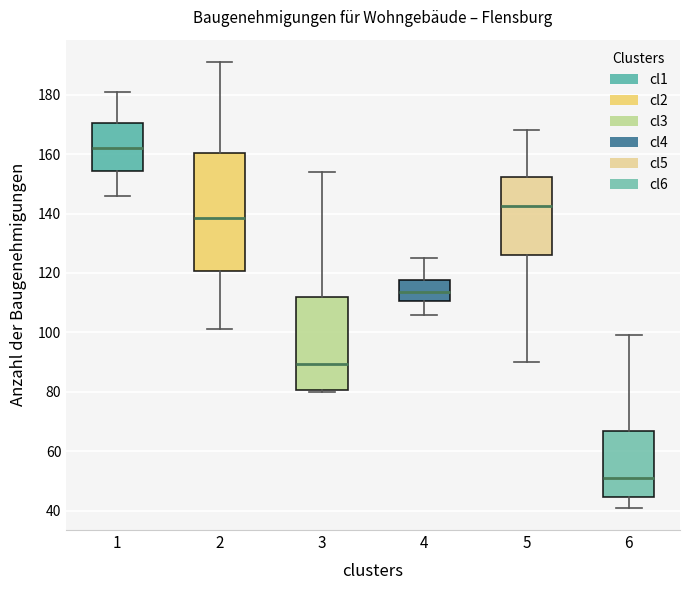

Reading left to right, read every box against the y-axis: the position of its median line, the range the box covers, and the ends of its whiskers. The values are not printed on the chart, so give them approximately, as read against the axis.

1: median 162, box 154 to 170, whiskers 146 to 182
2: median 138, box 120 to 160, whiskers 102 to 192
3: median 90, box 80 to 112, whiskers 80 (just below the box's lower edge) to 154
4: median 114, box 110 to 118, whiskers 106 to 126
5: median 142, box 126 to 152, whiskers 90 to 168
6: median 52, box 44 to 66, whiskers 42 to 100